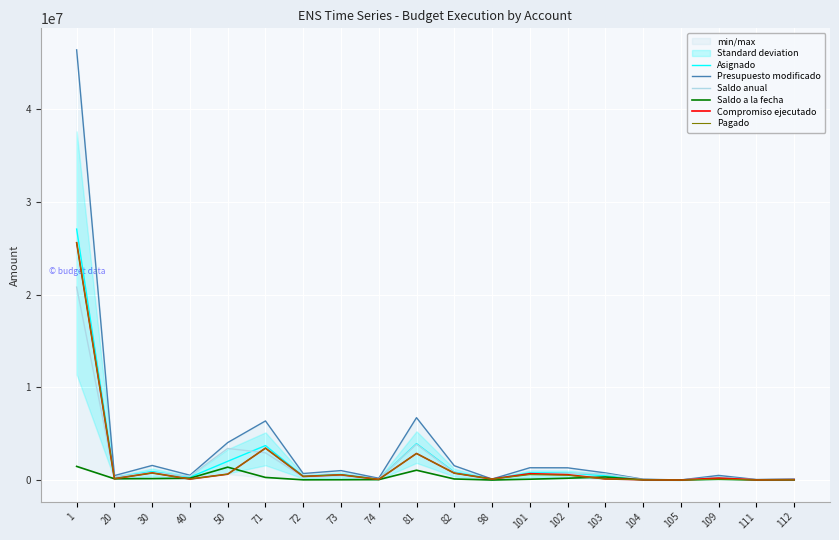

True or false: Compromiso ejecutado has a value of 3441106.2 at 71.

True